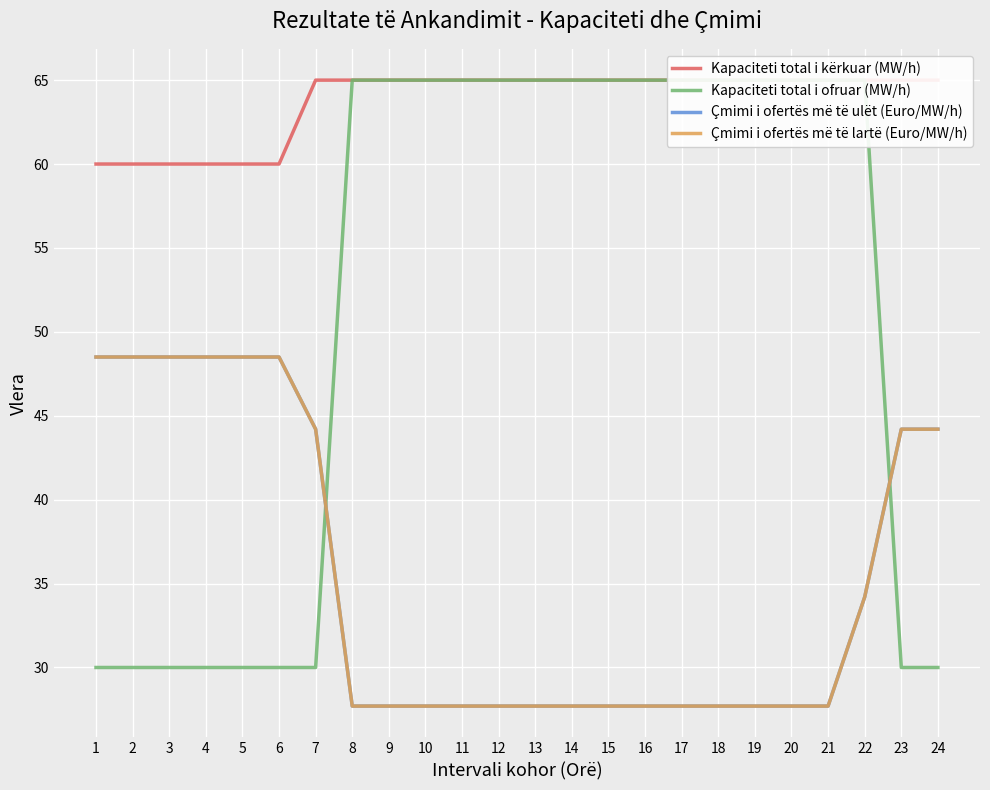

What is the minimum value for Çmimi i ofertës më të ulët (Euro/MW/h)?

27.7